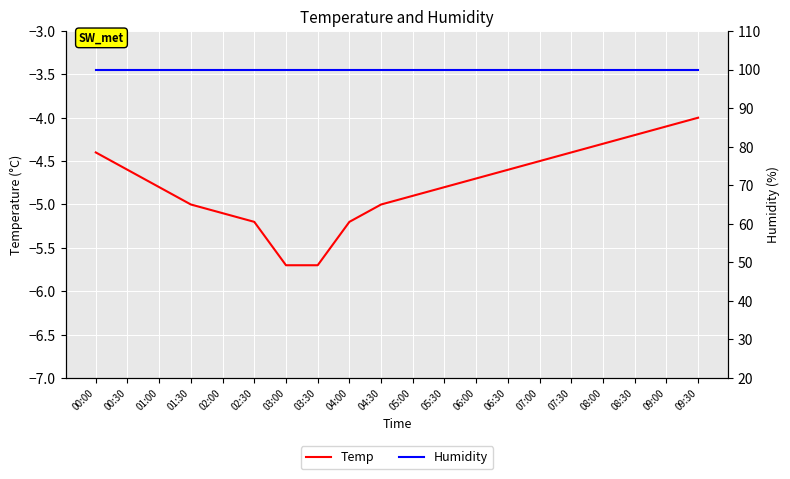

Count the number of data series in this chart.

2